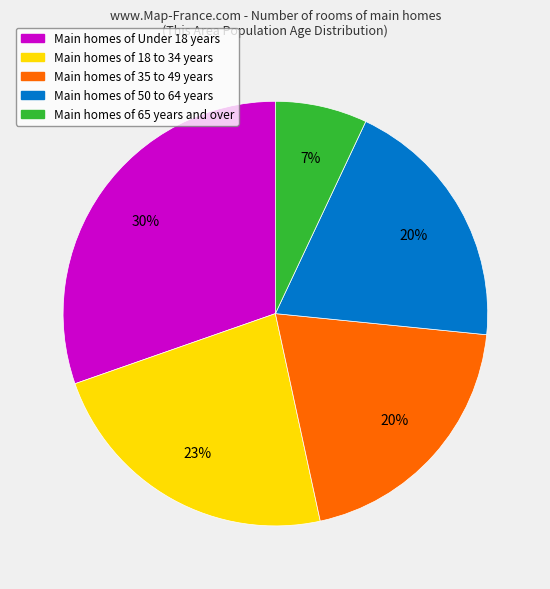

Is there any slice that represents more than half of the pie?

No